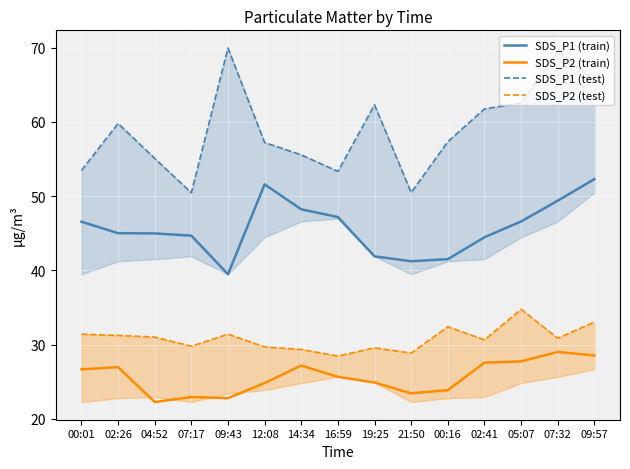

Which category has the lowest value in the SDS_P1 (train) series?

09:43